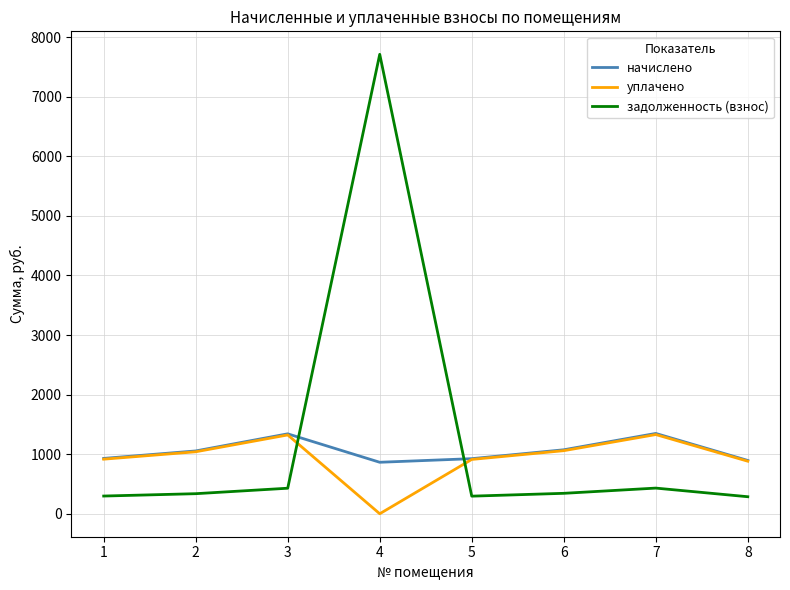

Rank the series at 4 from lowest to highest value.

уплачено, начислено, задолженность (взнос)